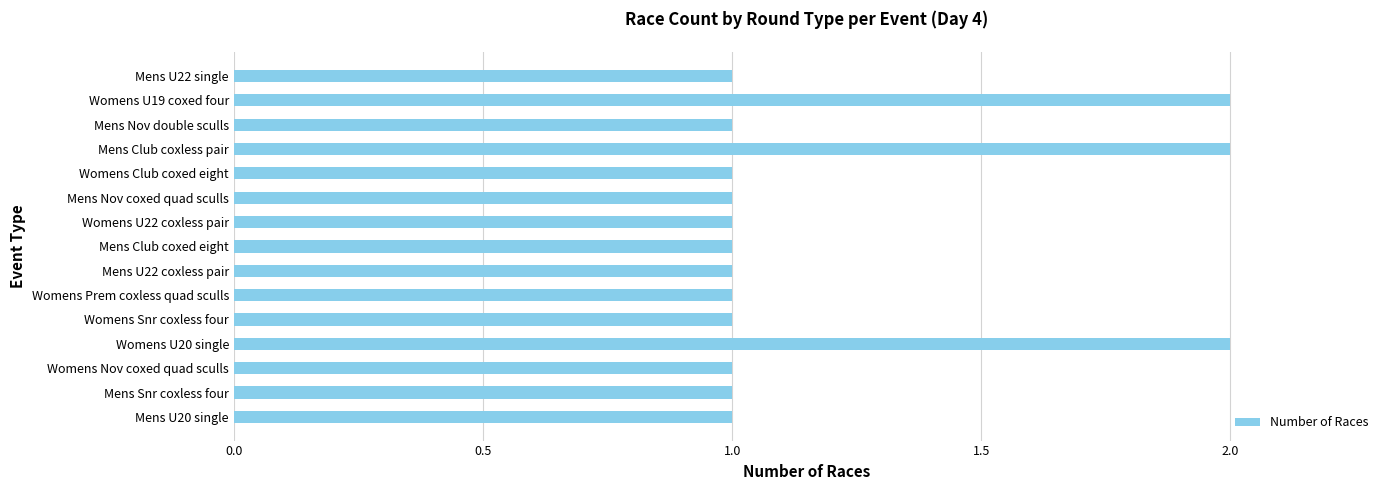

What is the sum of the values at Womens Club coxed eight and Mens Club coxless pair?

3